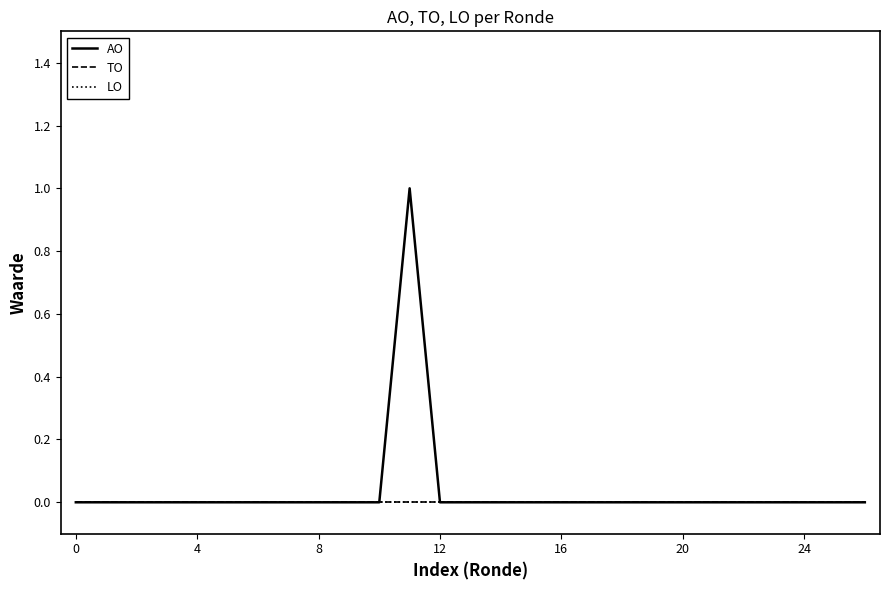

True or false: AO and TO cross at least once.

False